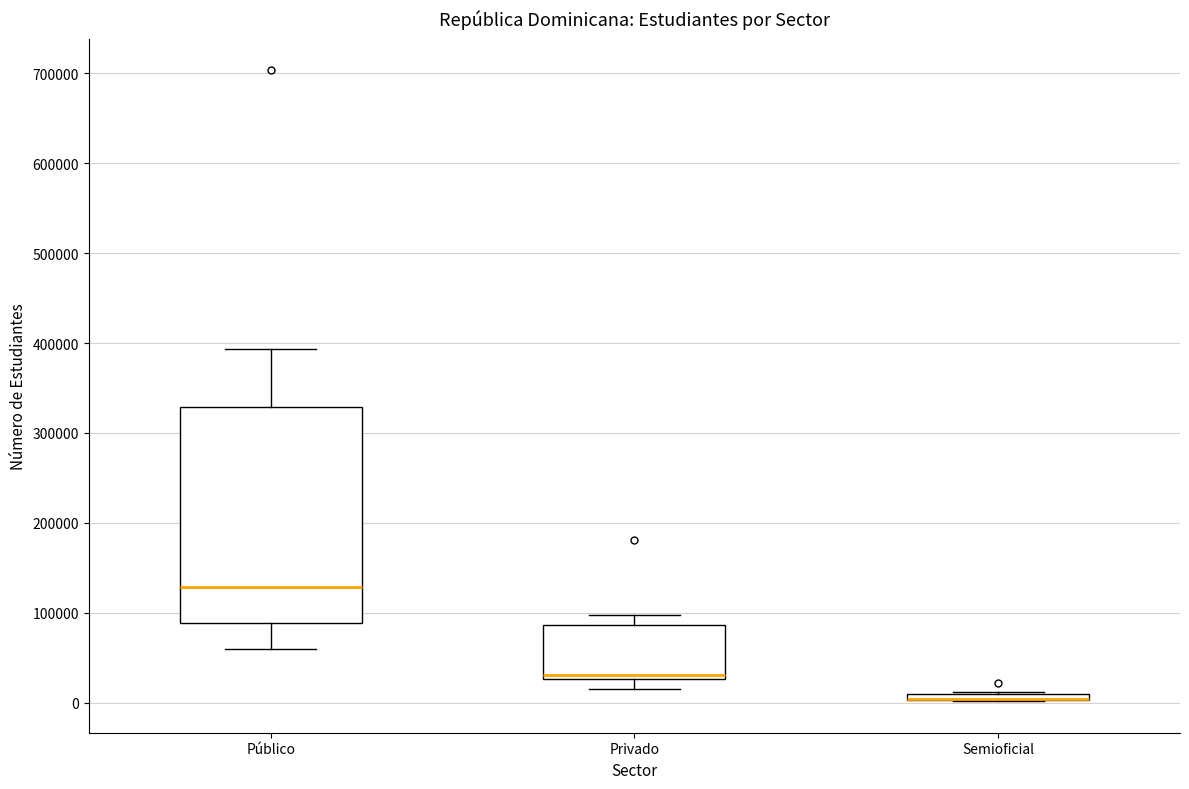

Comparing the boxes themselves (not the whiskers), which one is the tallest?

Público